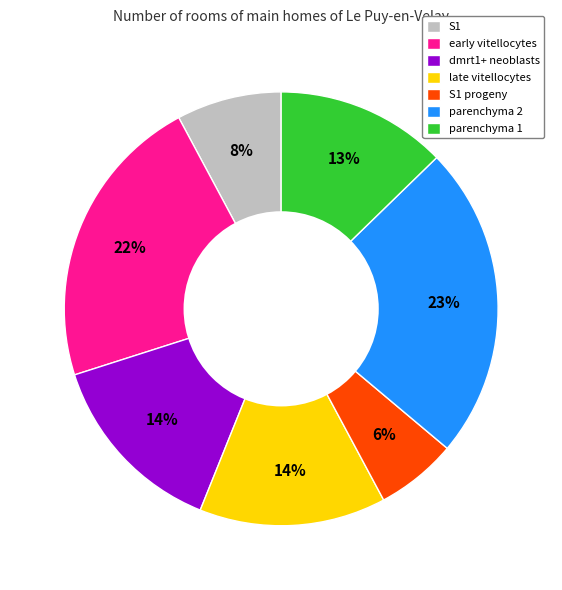

Does S1 represent more than half of the total?

No